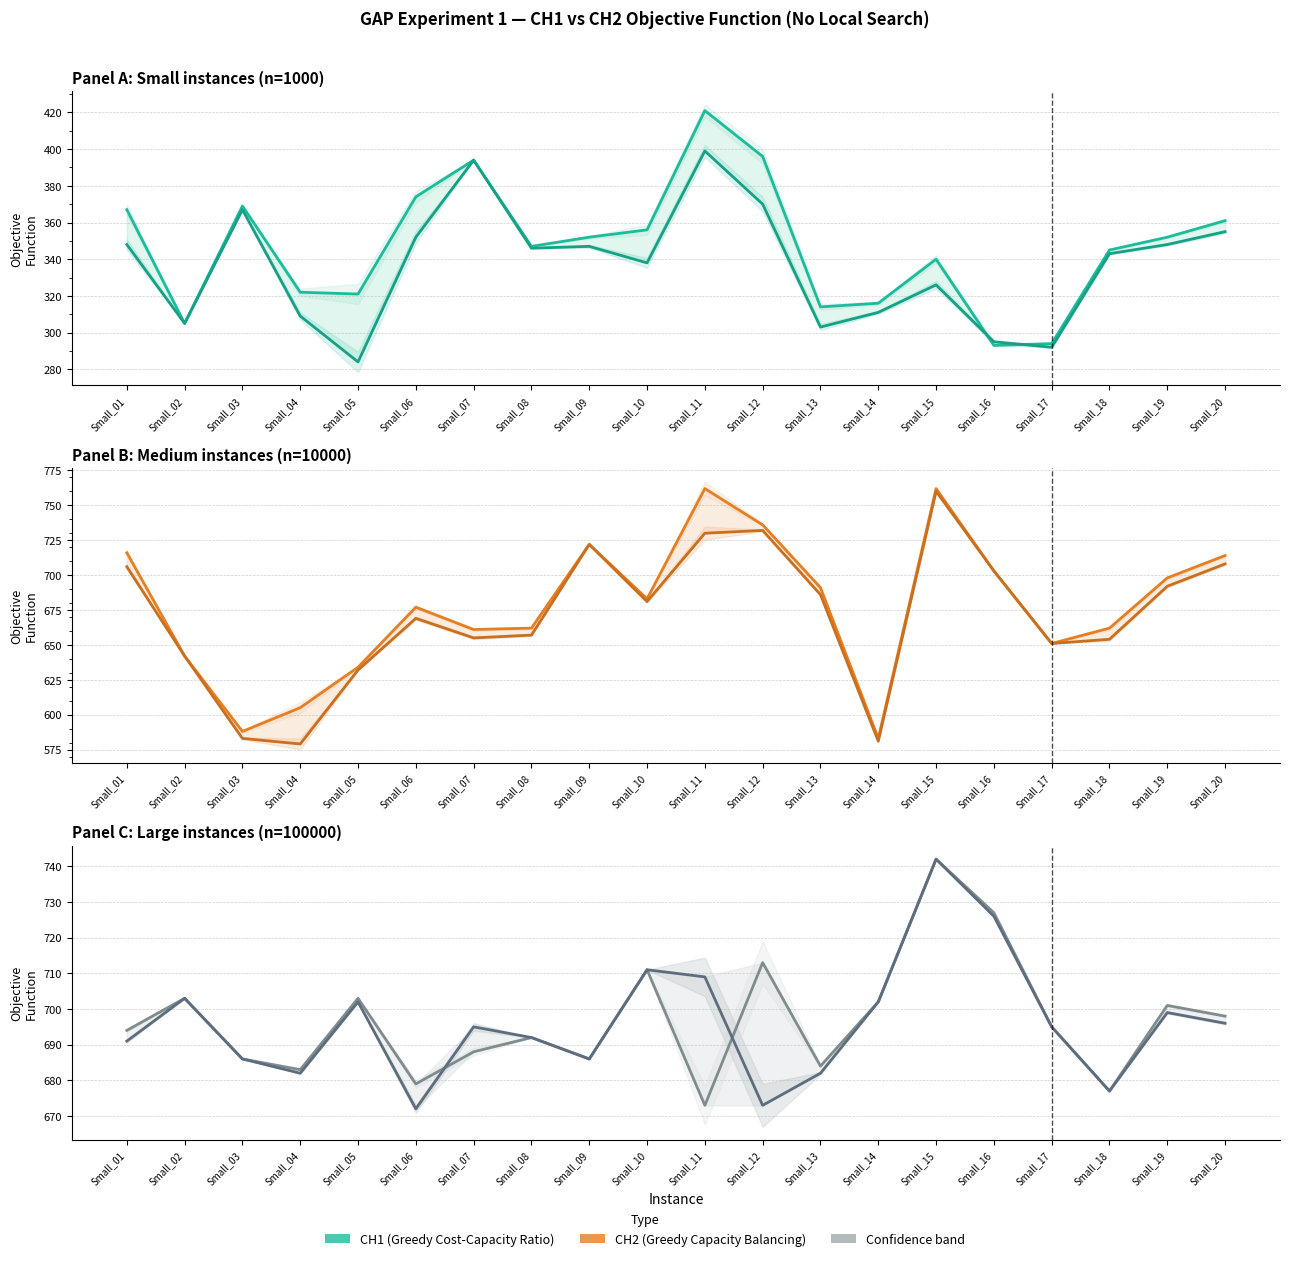

True or false: CH1_OF (Large) and CH1_OF (Small) intersect in this chart.

False